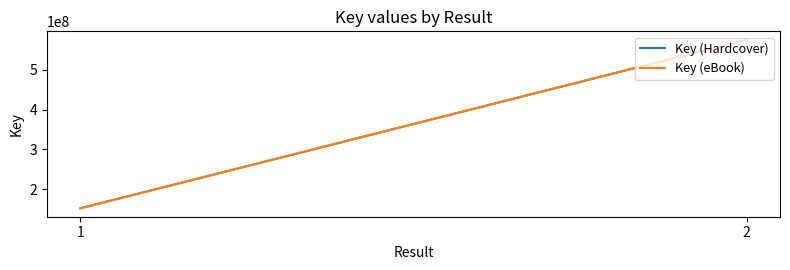

Reading left to right, list all the values displayed in this chart.

Key (Hardcover): 151499770	575548154
Key (eBook): 151499770	575548154